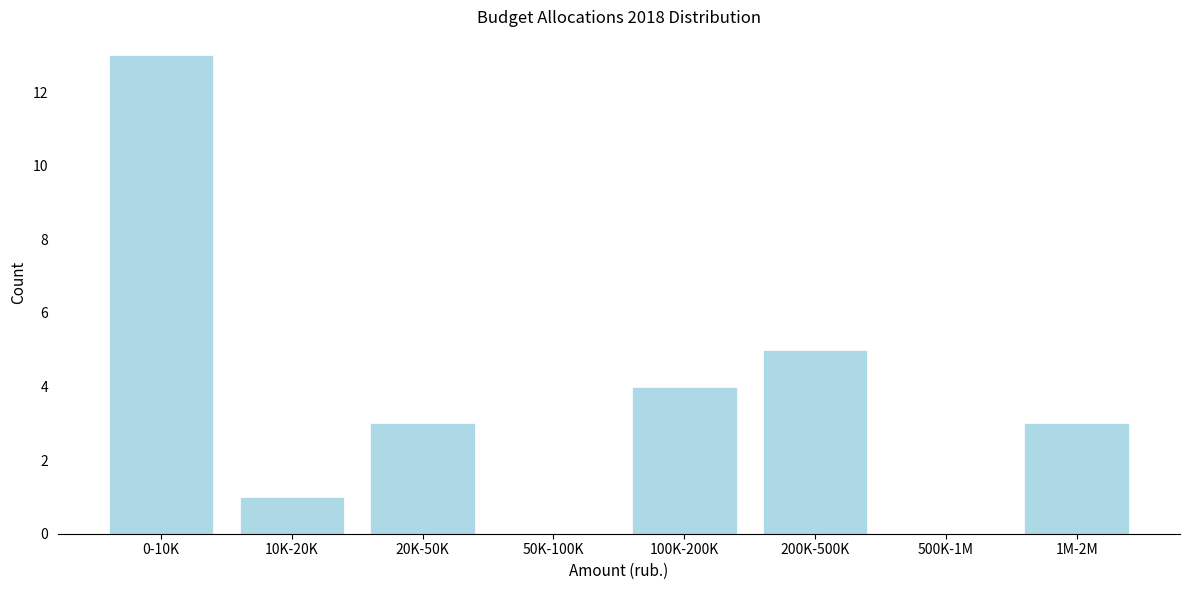

Reading left to right, list all the values displayed in this chart.

0-10K=13	10K-20K=1	20K-50K=3	50K-100K=0	100K-200K=4	200K-500K=5	500K-1M=0	1M-2M=3